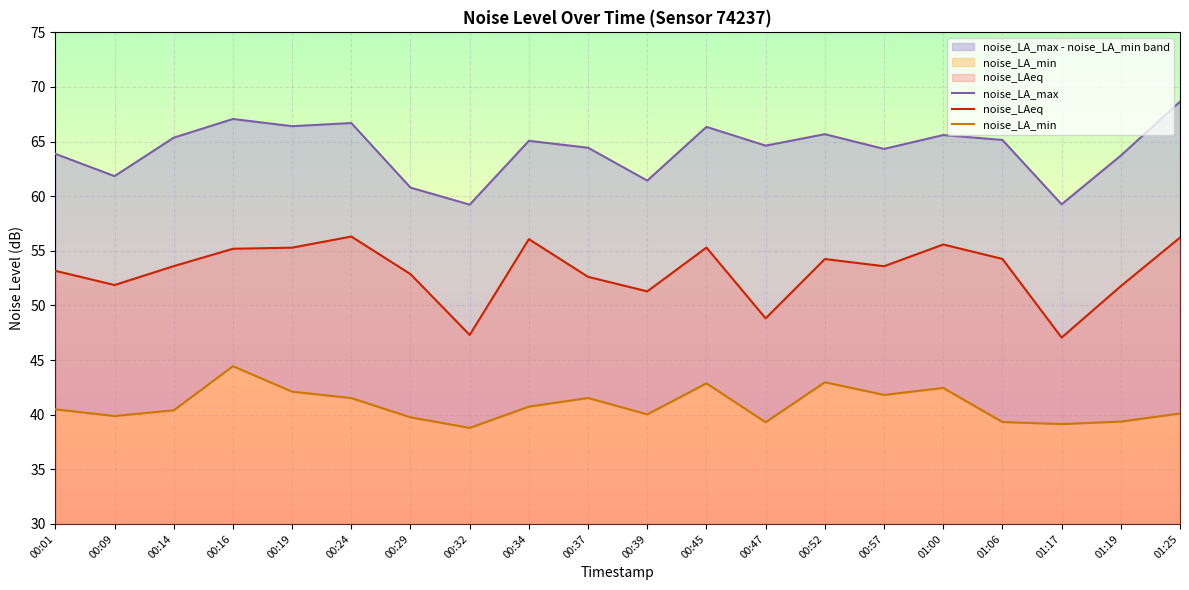

How many interior local peaks does the noise_LA_max series have?

6